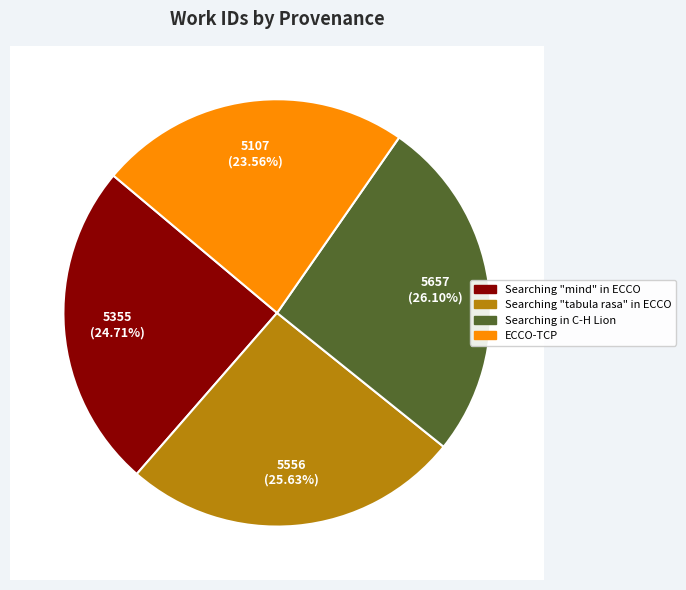

Is there any slice that represents more than half of the pie?

No